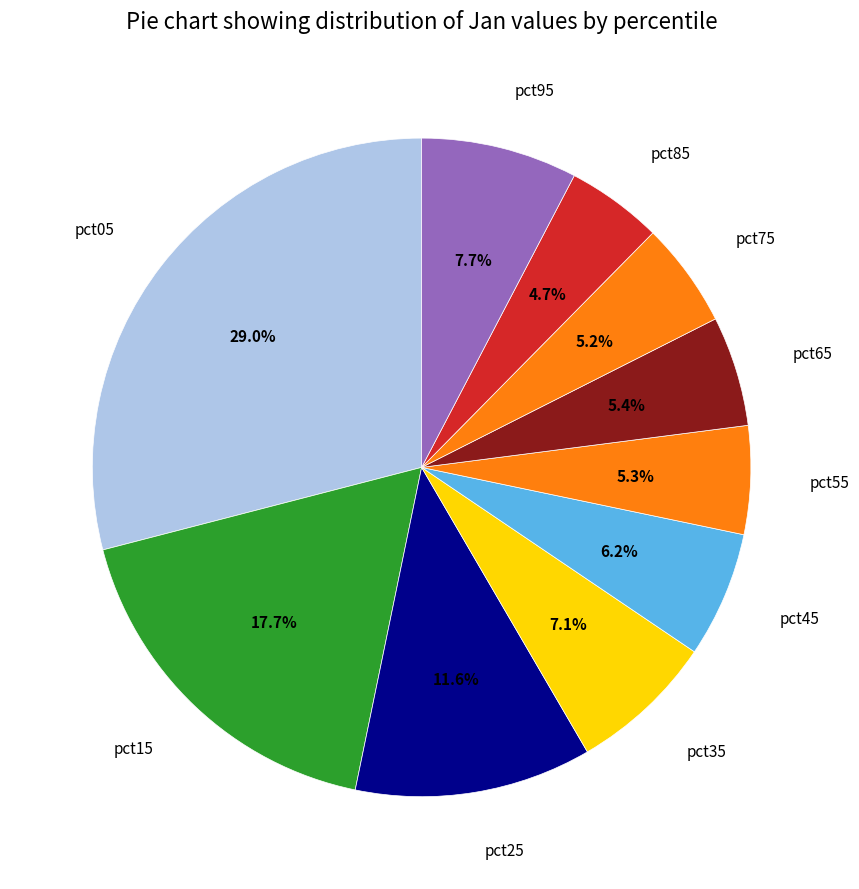

How many slices are in this pie chart?

10